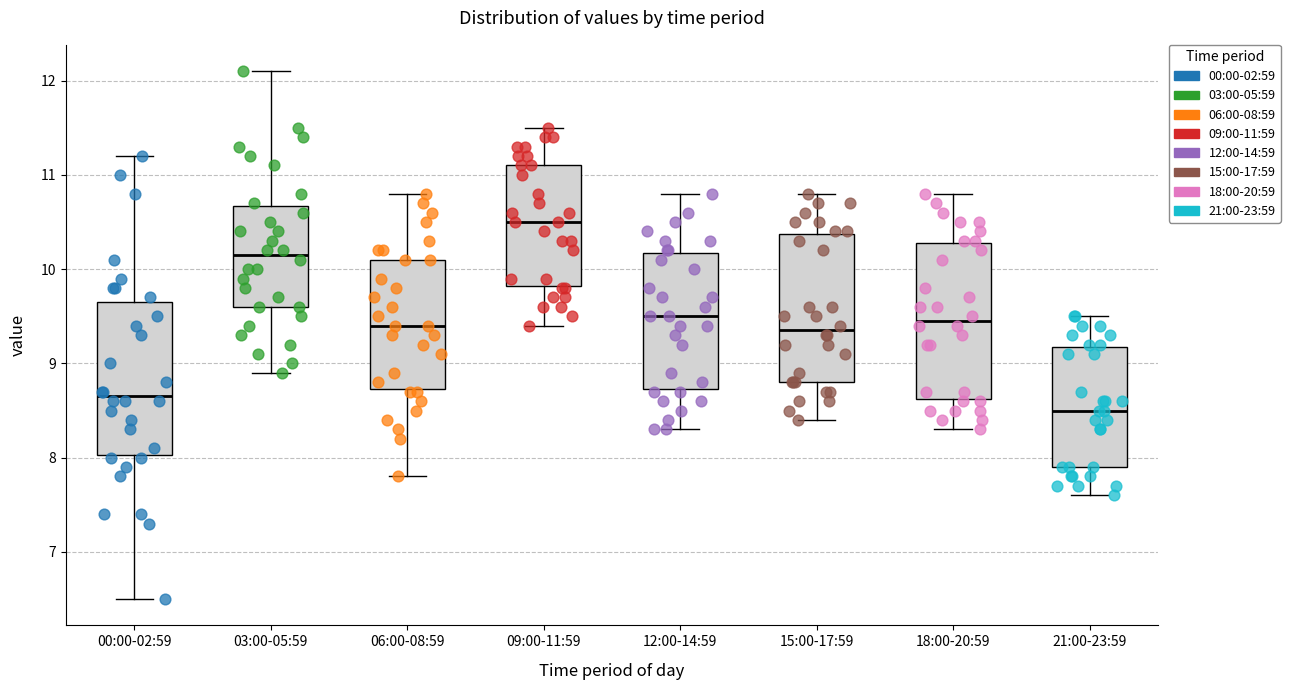

Which box's median line is the highest?

09:00-11:59